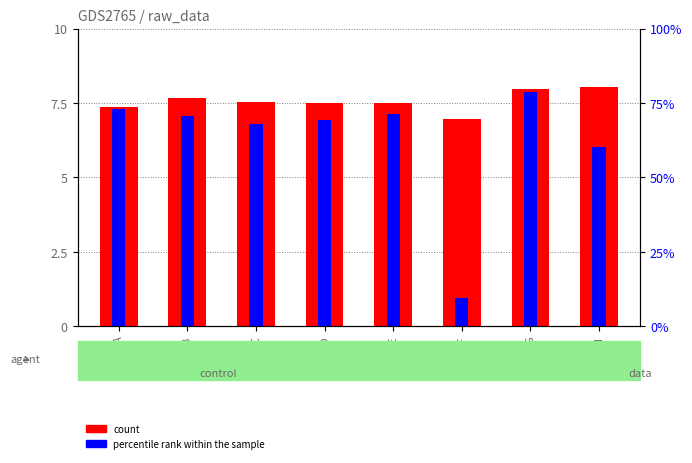

What is the sum of all percentile rank within the sample values?

50.1